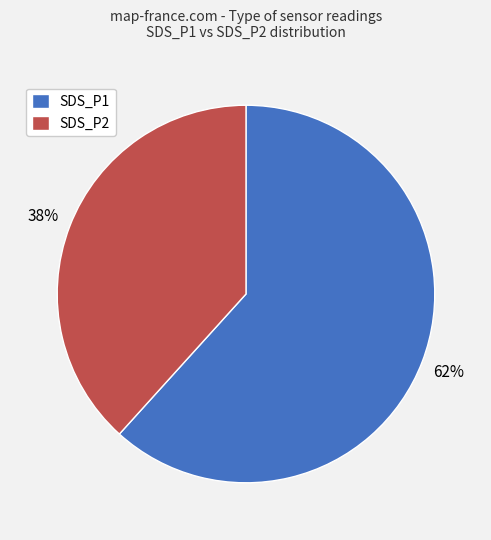

To the nearest percent, what portion does SDS_P2 represent?

39%